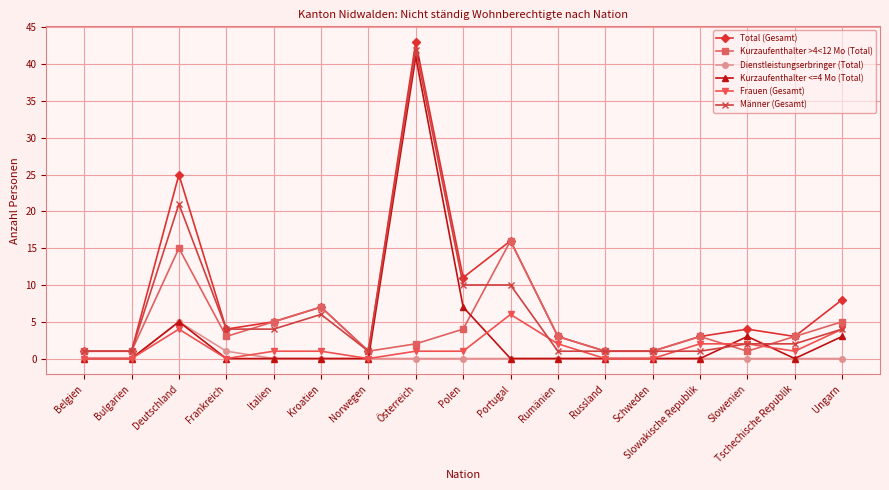

What is the difference between the maximum and minimum values in the Total (Gesamt) series?

42